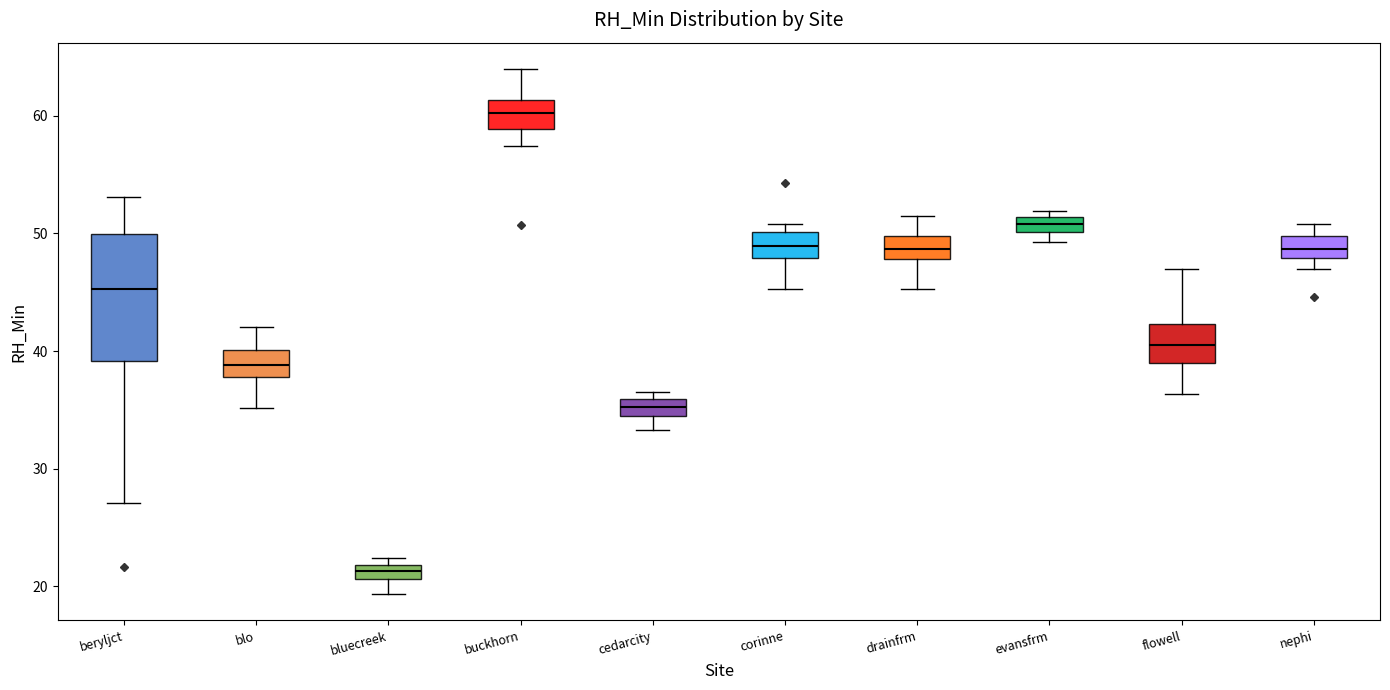

Comparing the boxes themselves (not the whiskers), which one is the tallest?

beryljct